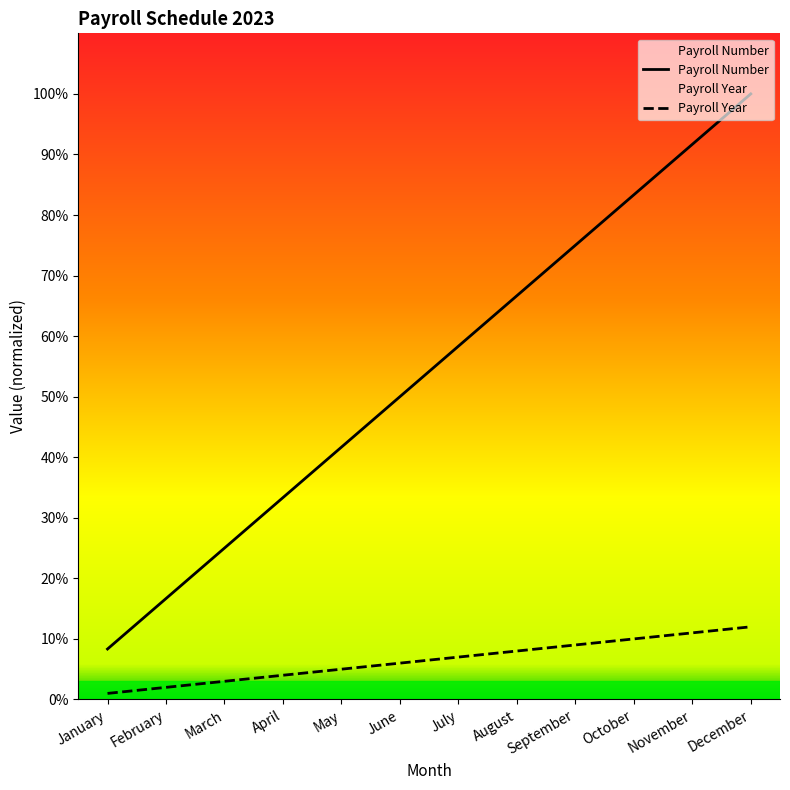

Is this an area chart (filled region under the line)?

No